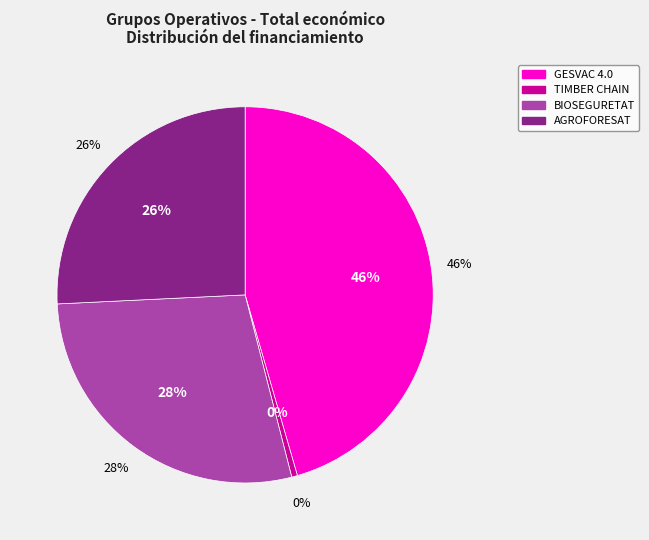

To the nearest percent, what percentage of the pie is BIOSEGURETAT?

28%